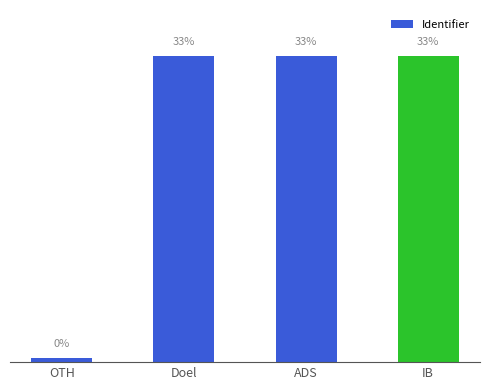

Are the bars horizontal?

No